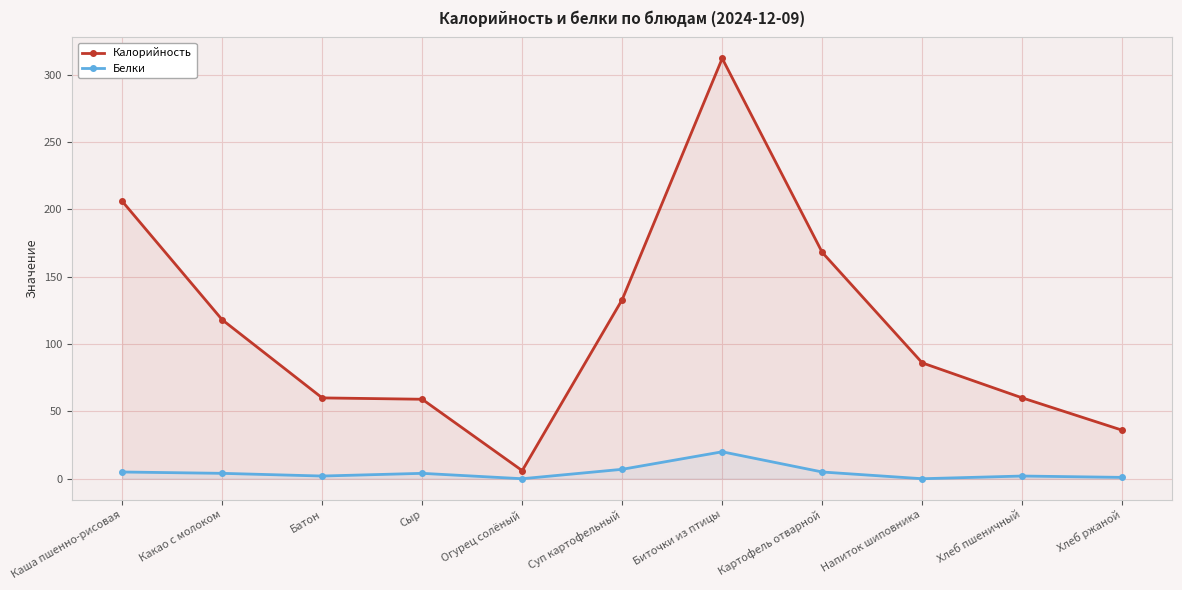

The Калорийность series shows 57 at Хлеб ржаной. True or false?

False